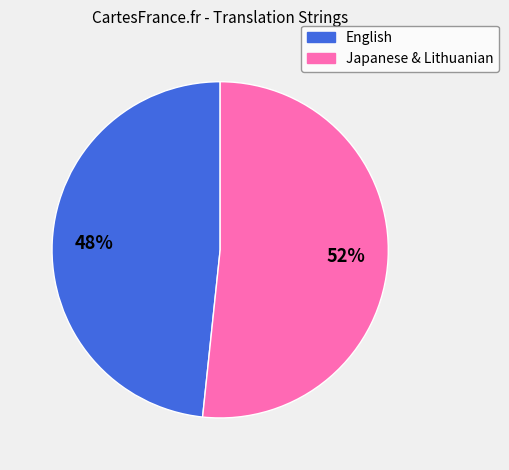

What is the largest slice in the pie chart?

Japanese & Lithuanian